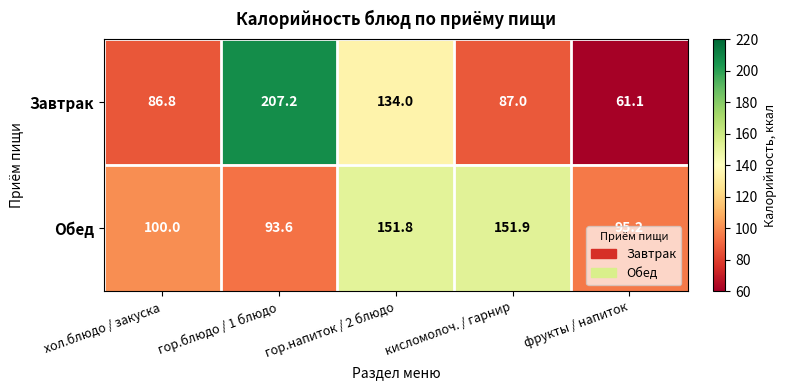

The Обед series shows 100.0 at хол.блюдо / закуска. True or false?

True